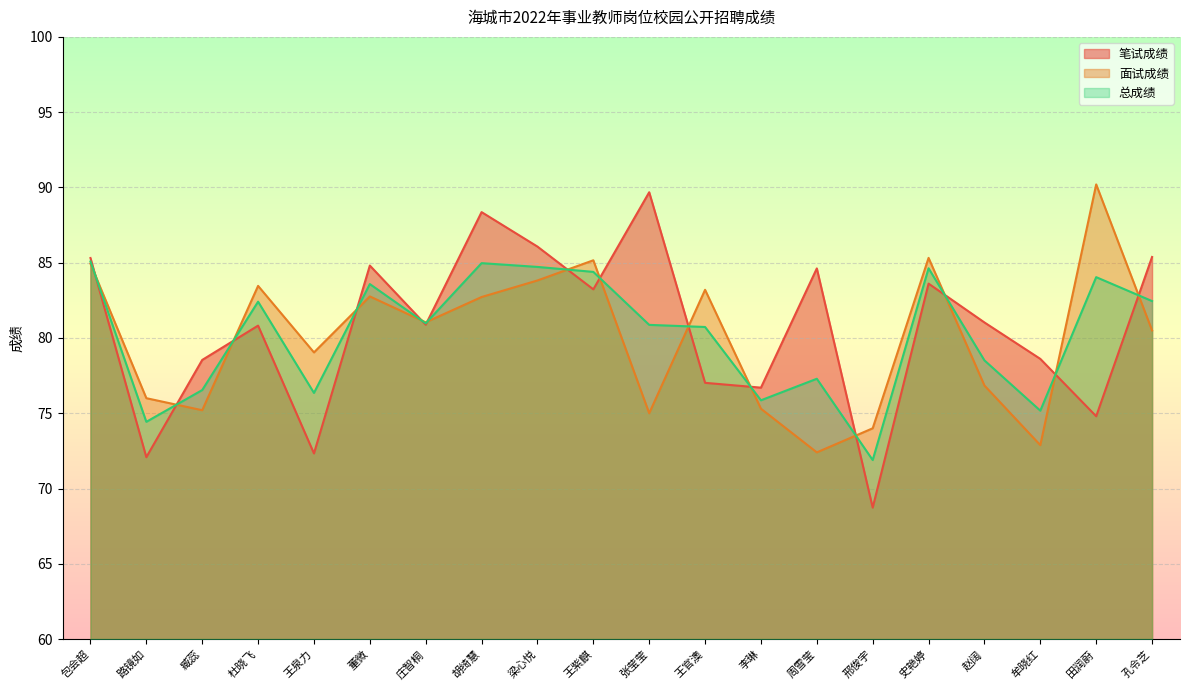

What is the difference between the highest and lowest values at 田润蔚?

15.4